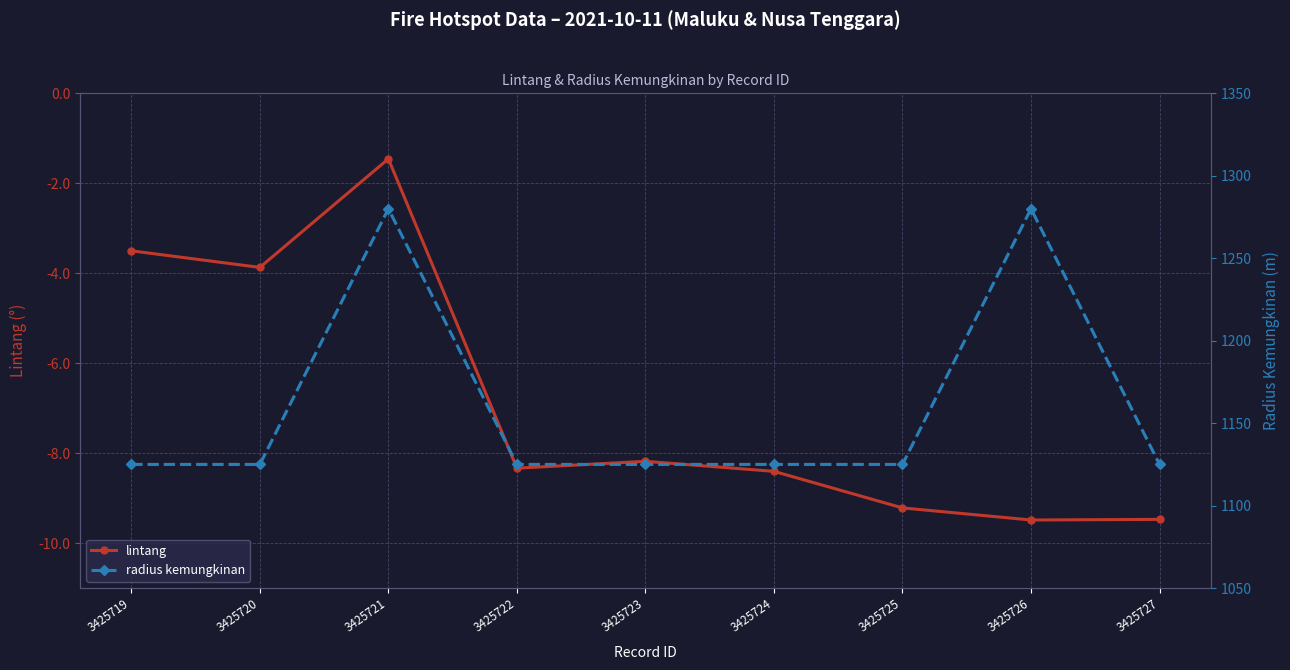

What is the sum of all radius kemungkinan values?

10435.0